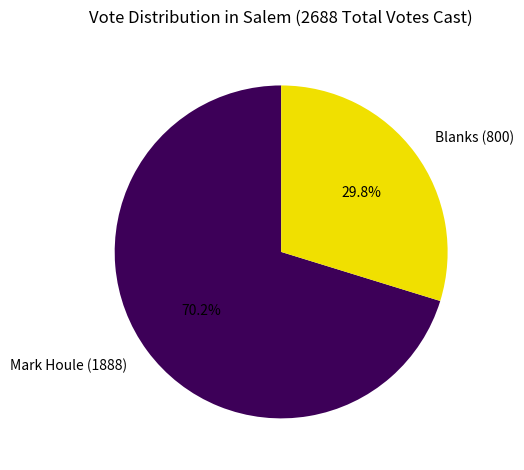

To the nearest percent, what portion does Mark Houle (1888) represent?

70%